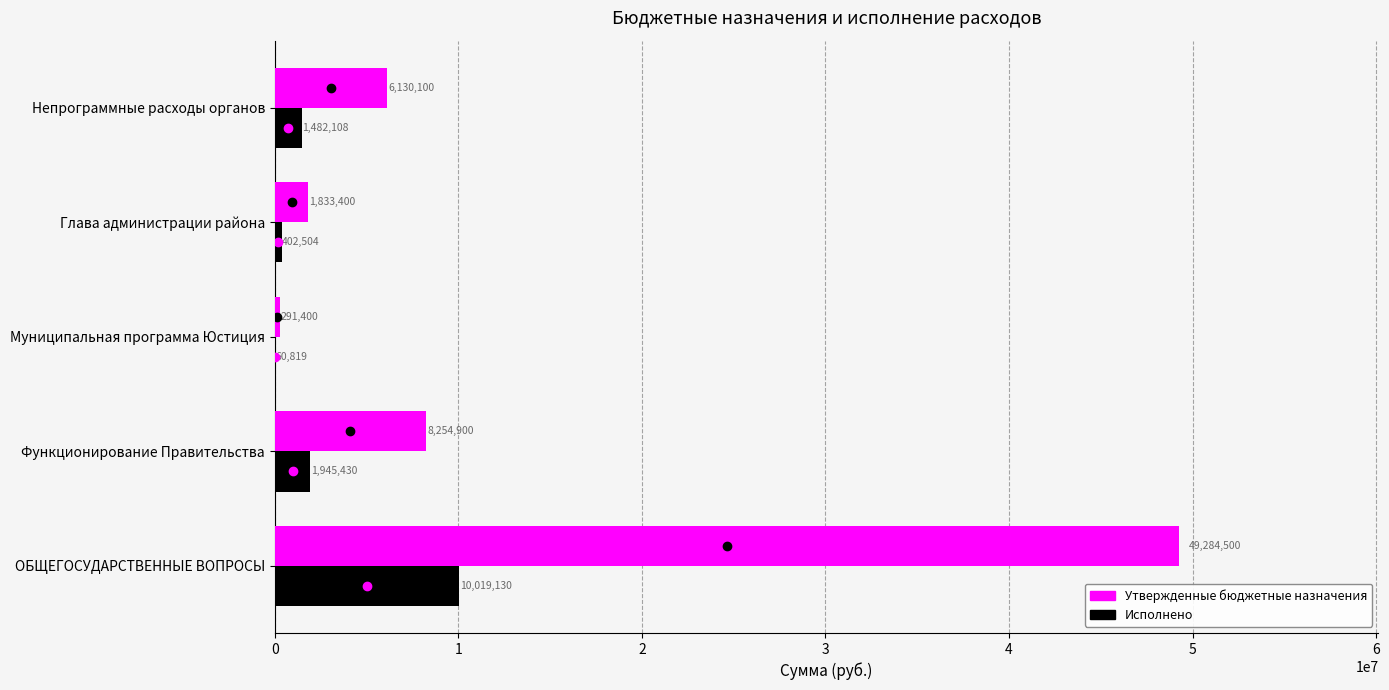

At which label does Утвержденные бюджетные назначения reach its peak?

ОБЩЕГОСУДАРСТВЕННЫЕ ВОПРОСЫ